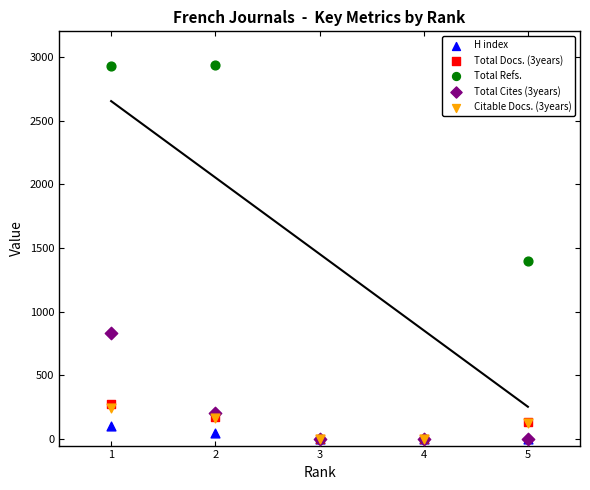

Which series contains the lowest Y value?

H index